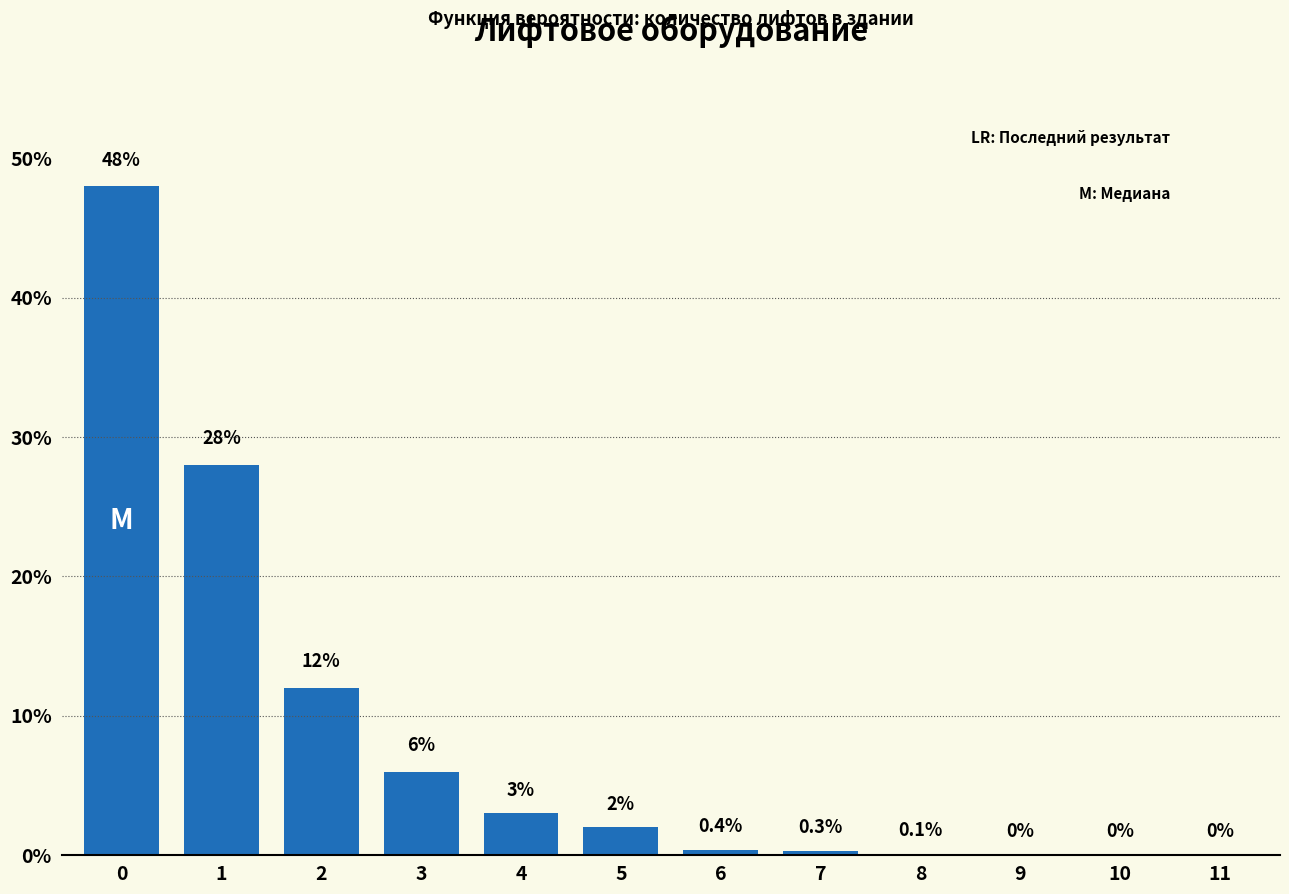

Reading right to left, transcribe all the data shown in this chart.

11=0.0	10=0.0	9=0.0	8=0.1	7=0.3	6=0.4	5=2.0	4=3.0	3=6.0	2=12.0	1=28.0	0=48.0